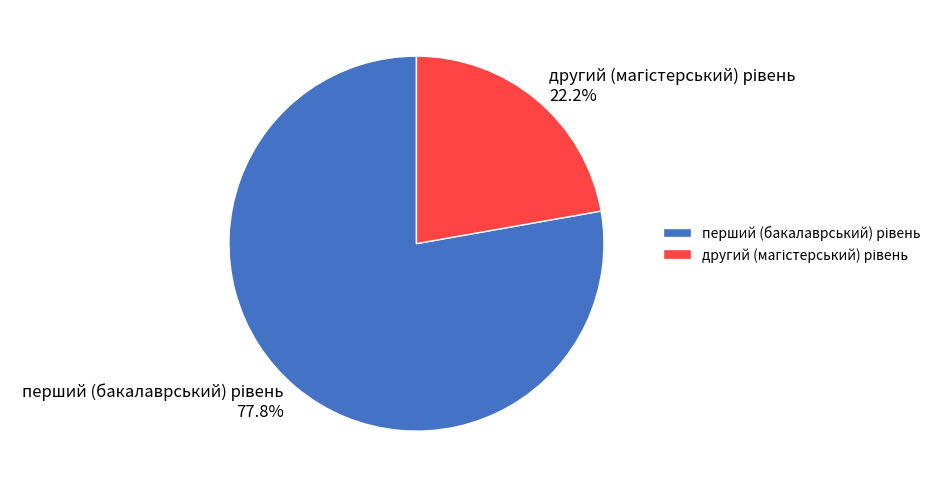

Is there any slice that represents more than half of the pie?

Yes